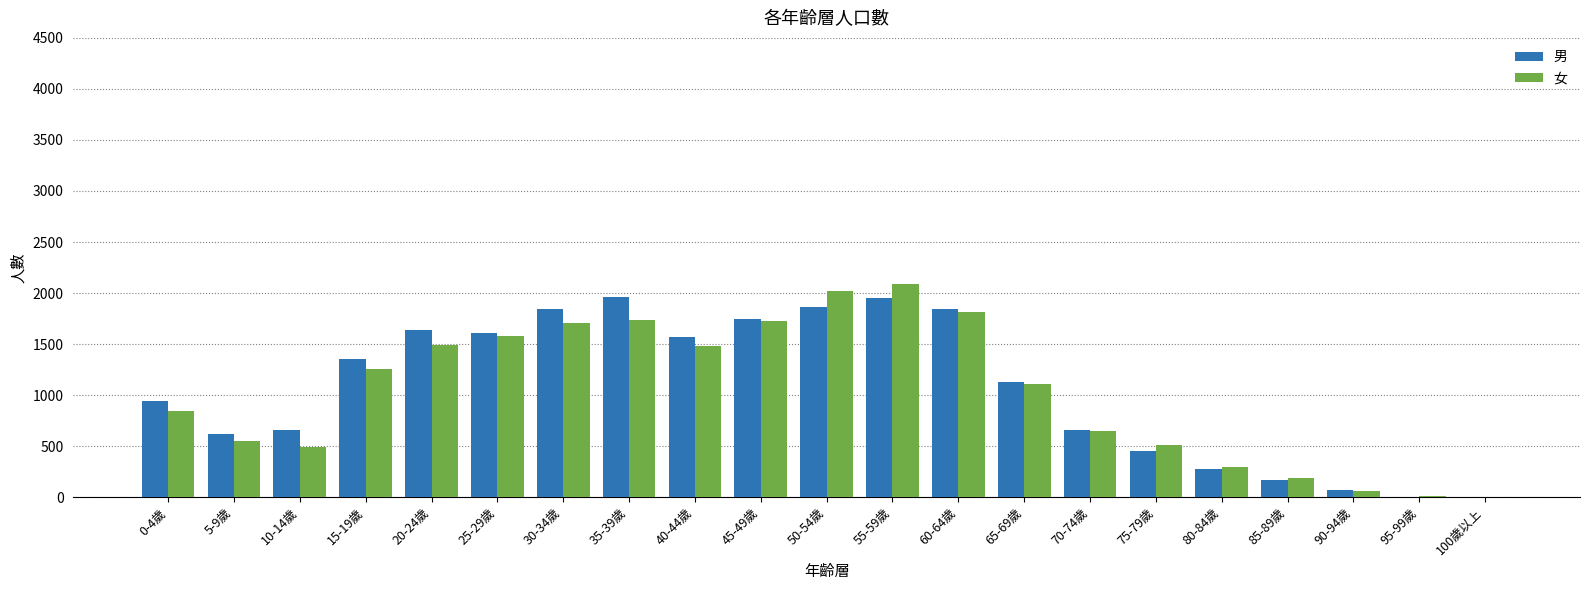

How many groups of bars are there?

21